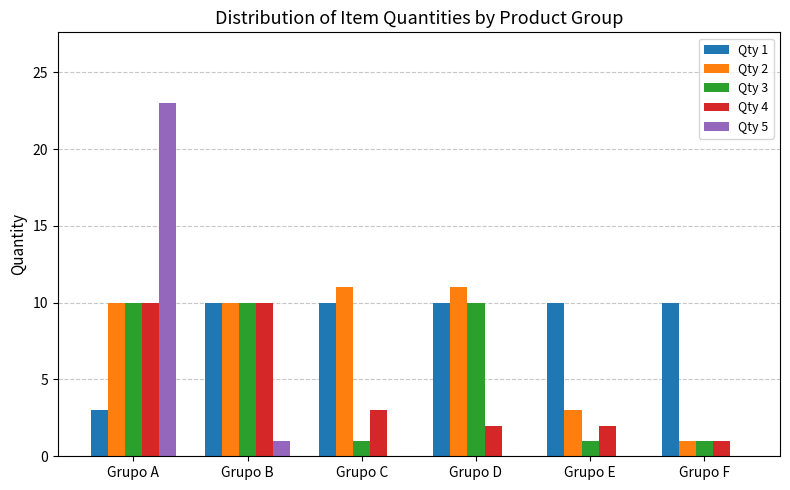

How many Qty 3 values are between 1 and 10?

6